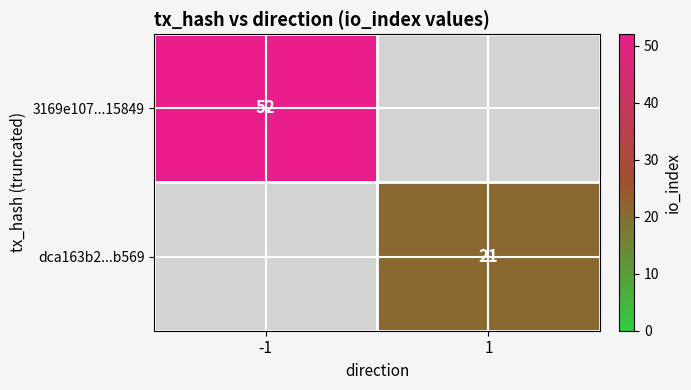

True or false: dca163b2...b569 has a value of 21 at 1.

True